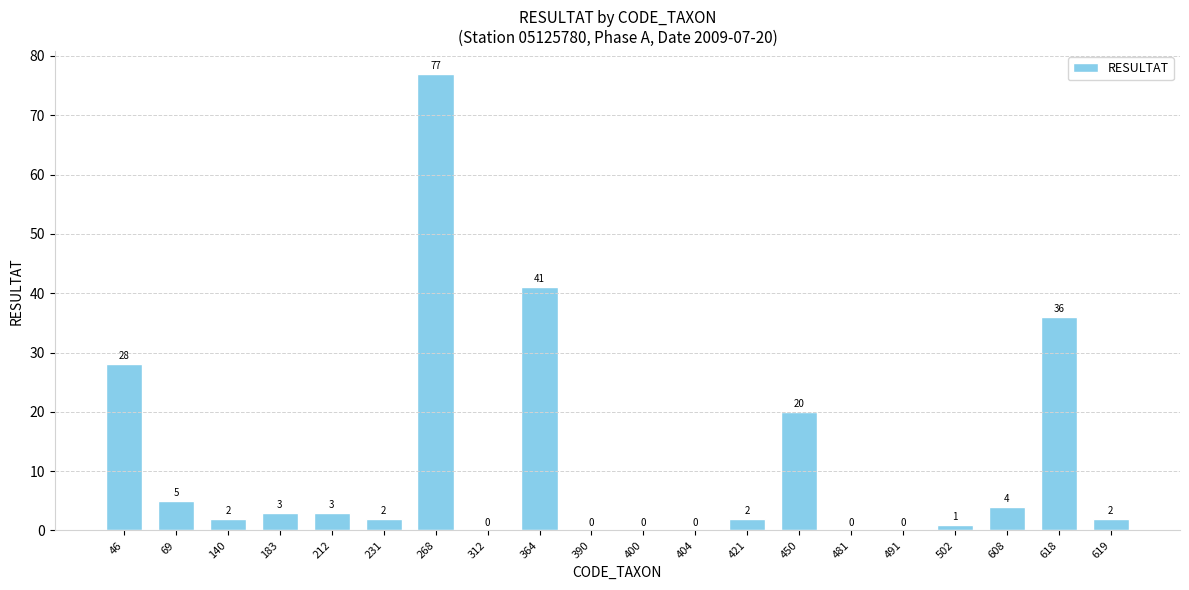

True or false: the data shows 41 at 404.

False